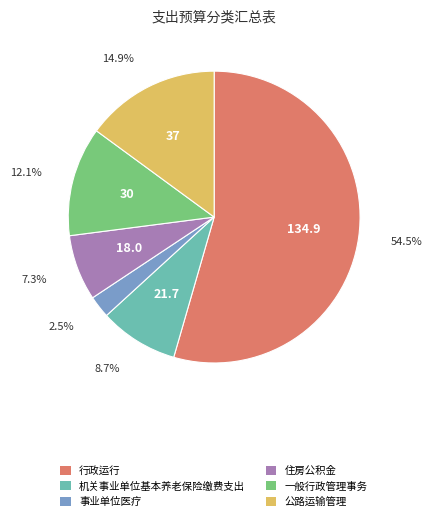

How much of the chart is everything except 公路运输管理?

85.1%